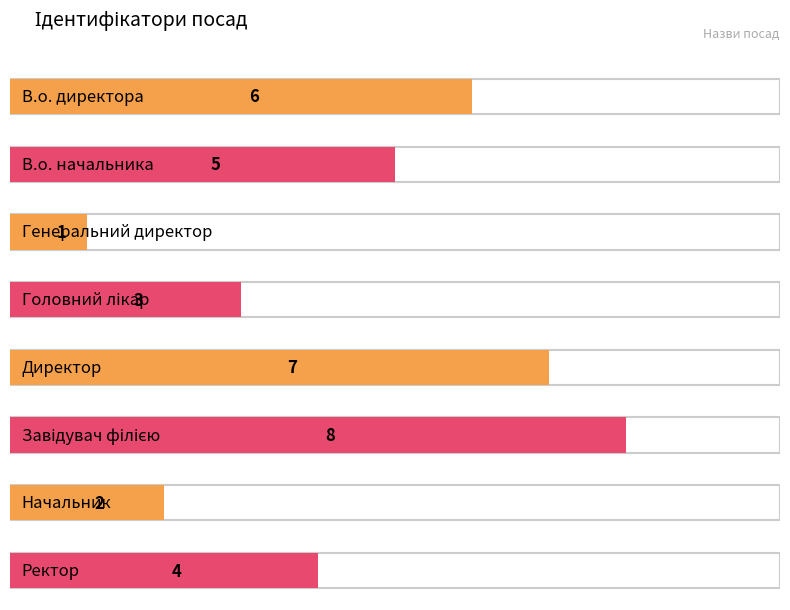

The value at Начальник is 2. True or false?

True